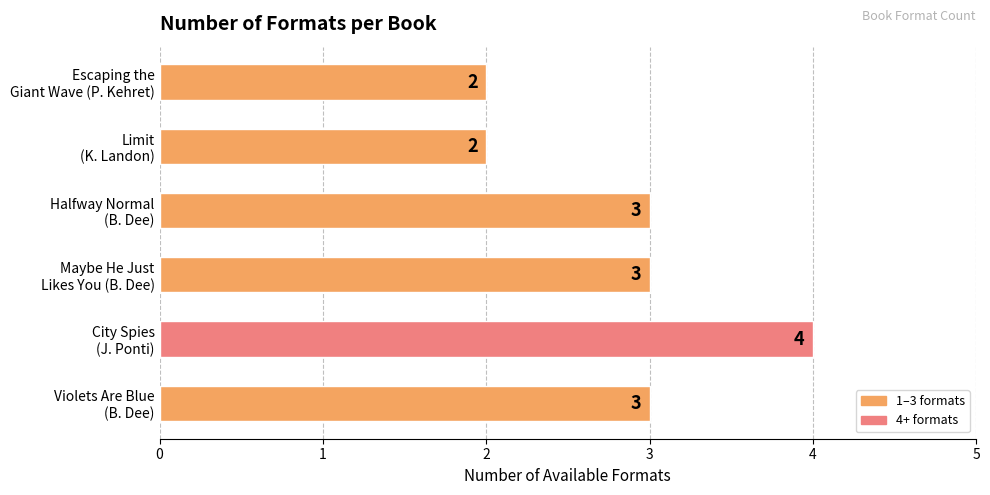

How many values are below 3?

2